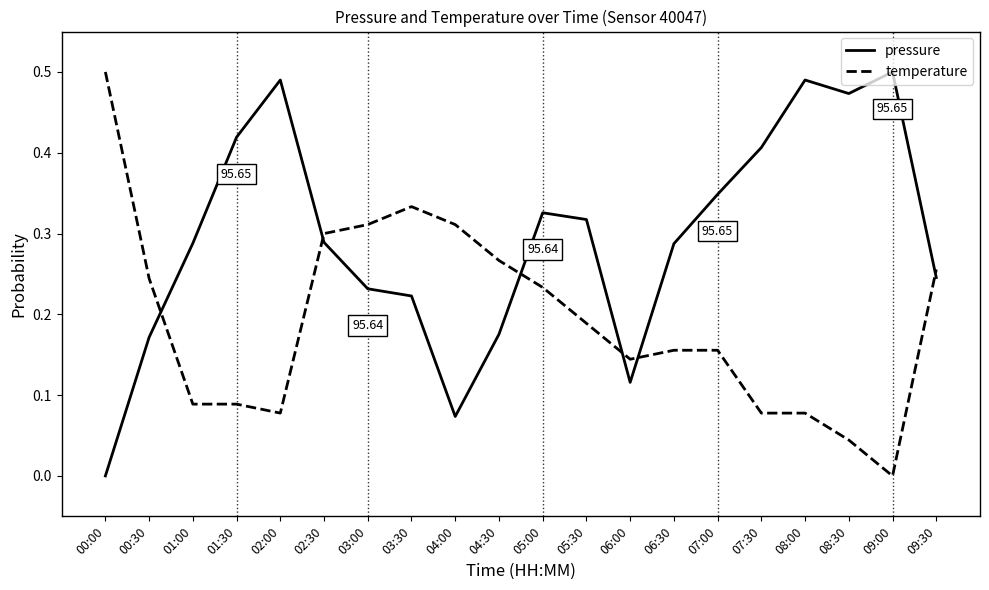

Between 03:00 and 05:00, which series saw the biggest shift?

pressure